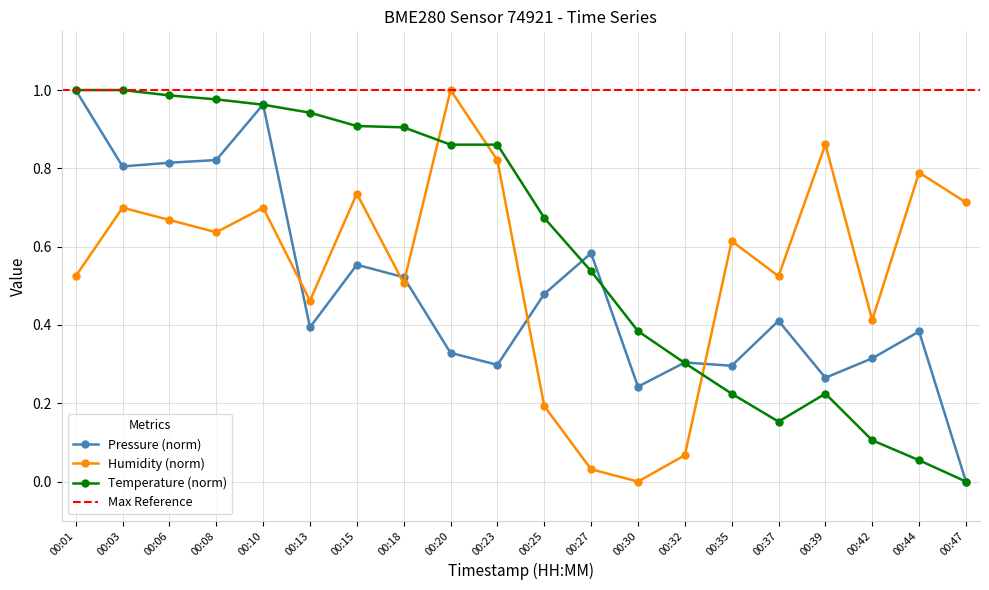

What is the average value of the Humidity series?

0.5